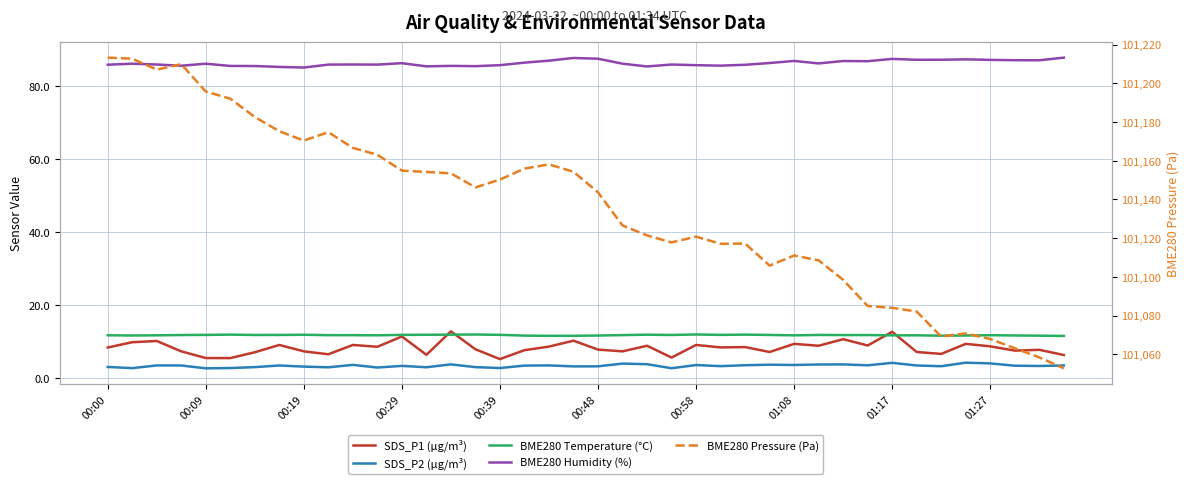

What is the difference between the BME280 Pressure (Pa) values at 28 and 22?

10.4